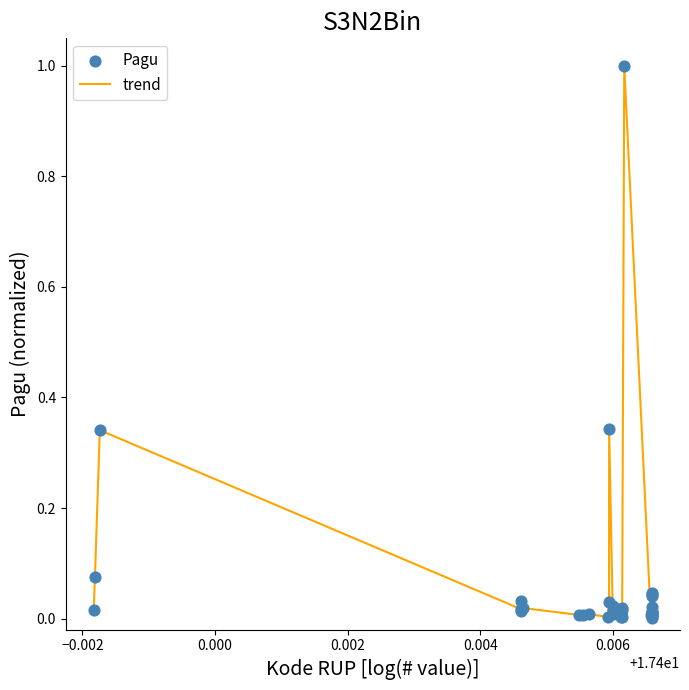

What is the greatest value displayed?

1.0